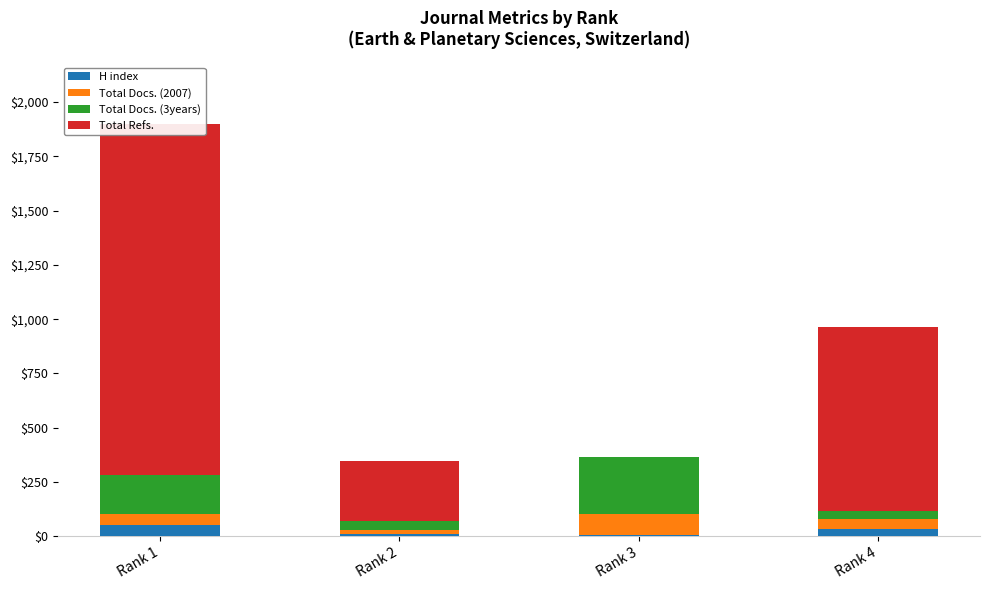

Reading right to left, what are all the values shown in this chart?

H index: 32	4	12	52
Total Docs. (2007): 47	101	16	53
Total Docs. (3years): 38	259	43	179
Total Refs.: 846	0	278	1615